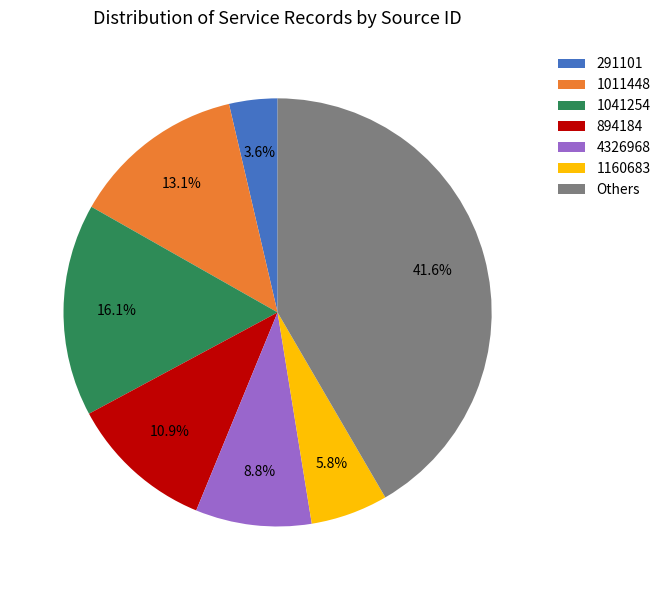

How many segments does this pie chart have?

7